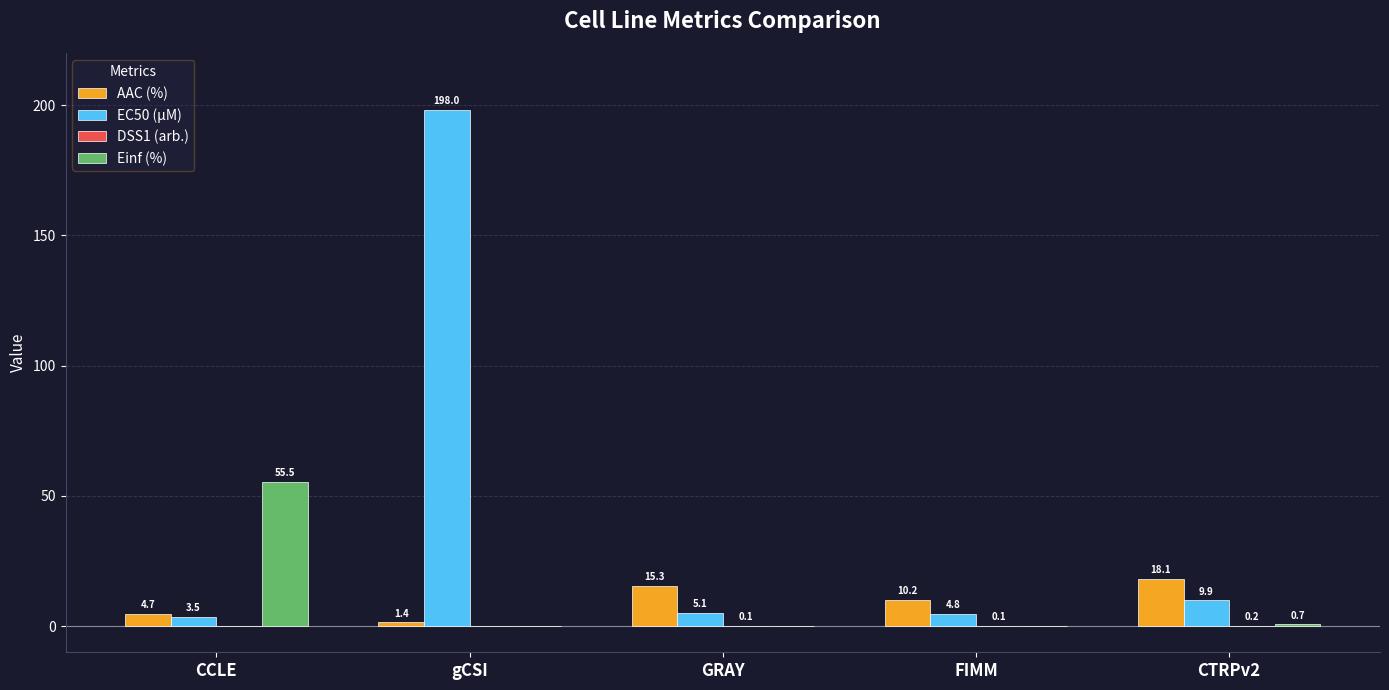

Which series has the largest total across all categories?

EC50 (µM)